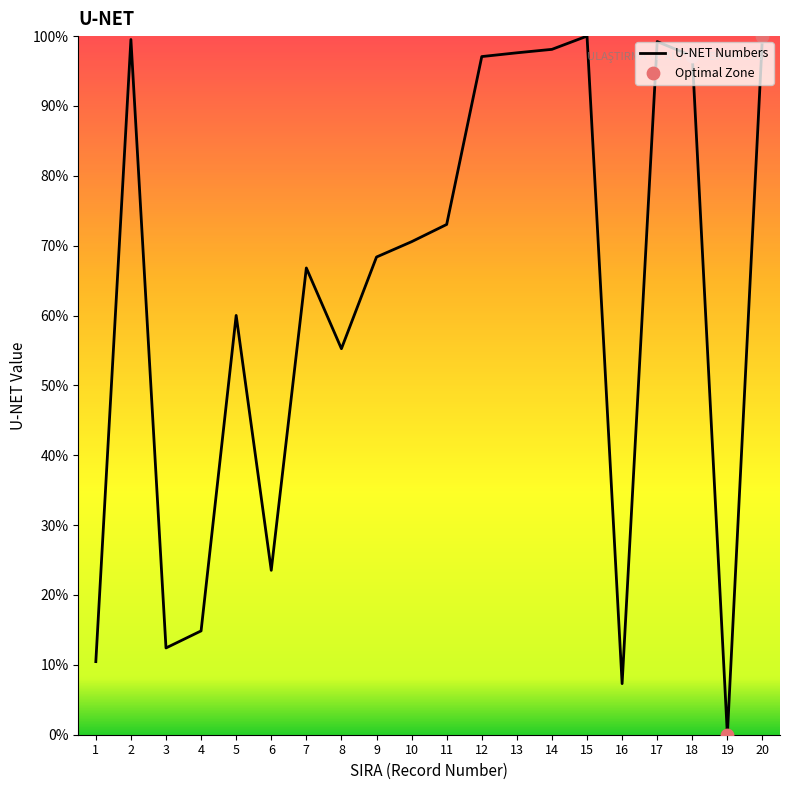

What is the change in value from 16 to 17?

+91.9